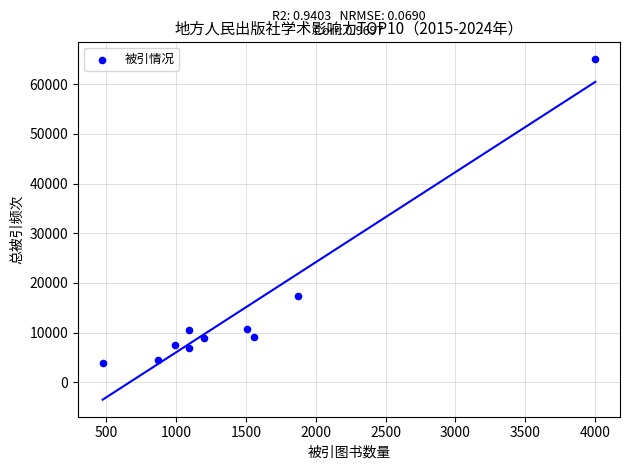

What Y value in the scatter plot is closest to 34537?

17461